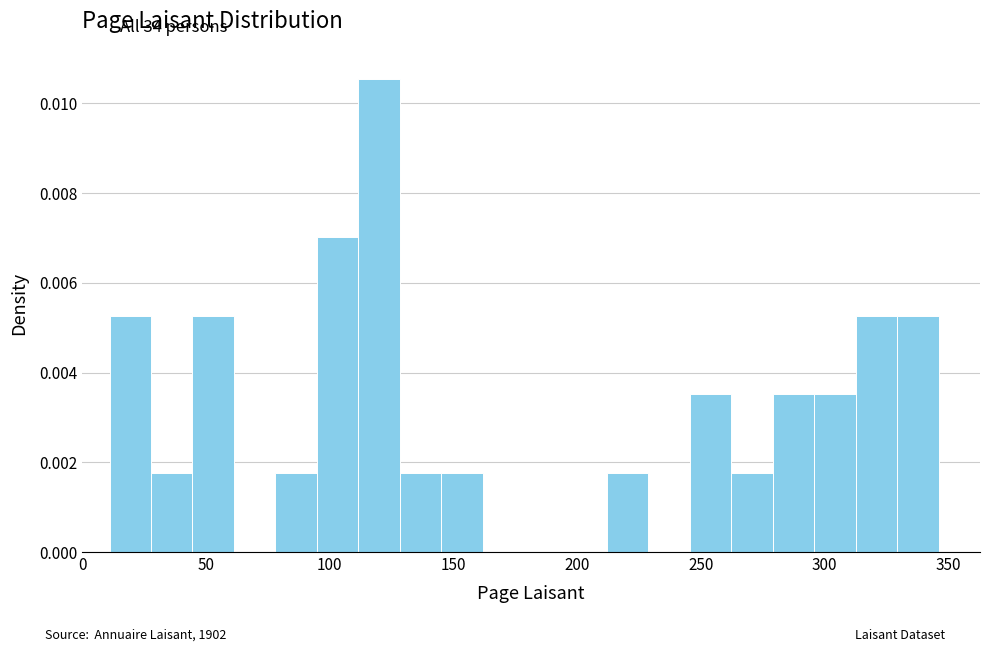

Read against the x-axis, roughly where is the centre of the tallest bar?

120